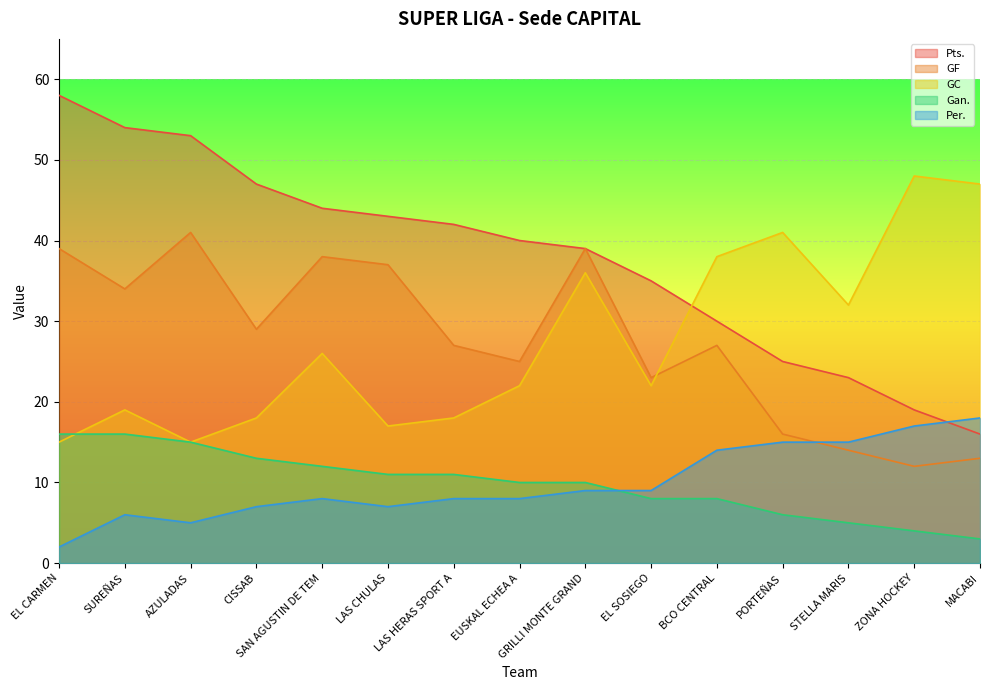

True or false: GF has a value of 39 at GRILLI MONTE GRAND.

True